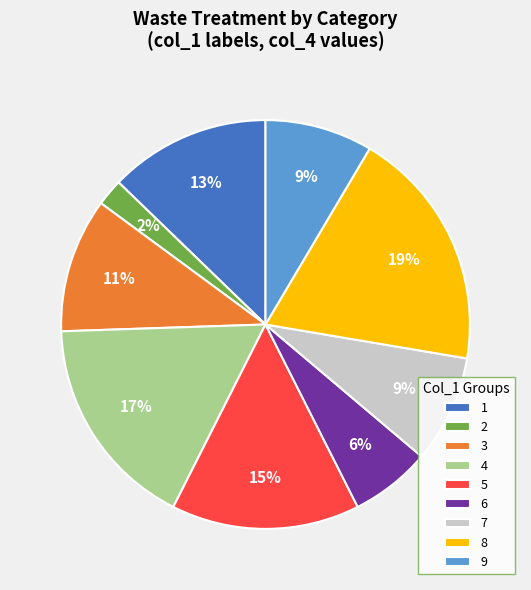

Do 4 and 9 together represent more than half of the pie?

No